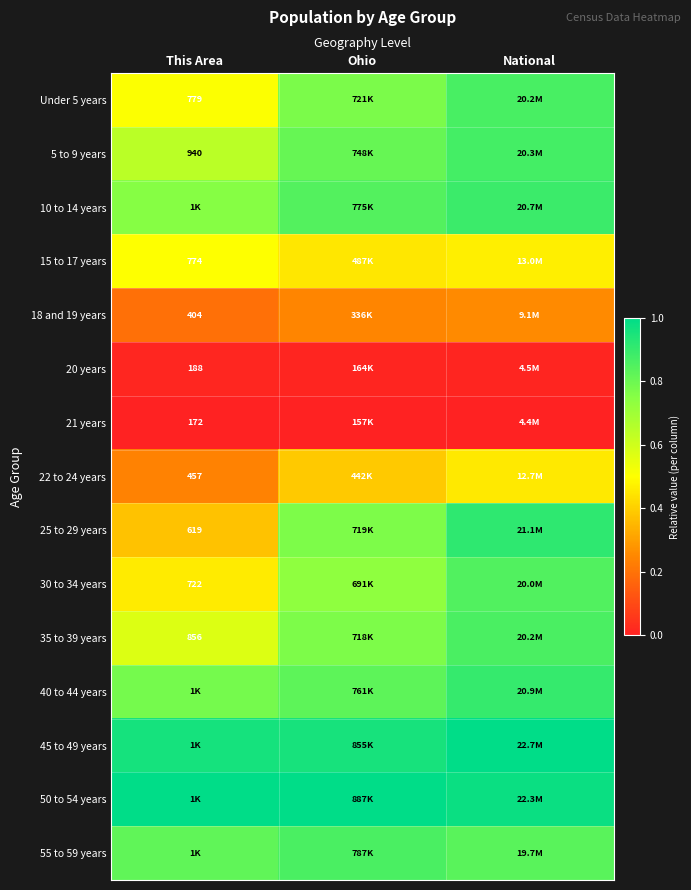

What is the approximate value of 50 to 54 years at This Area?

1.0